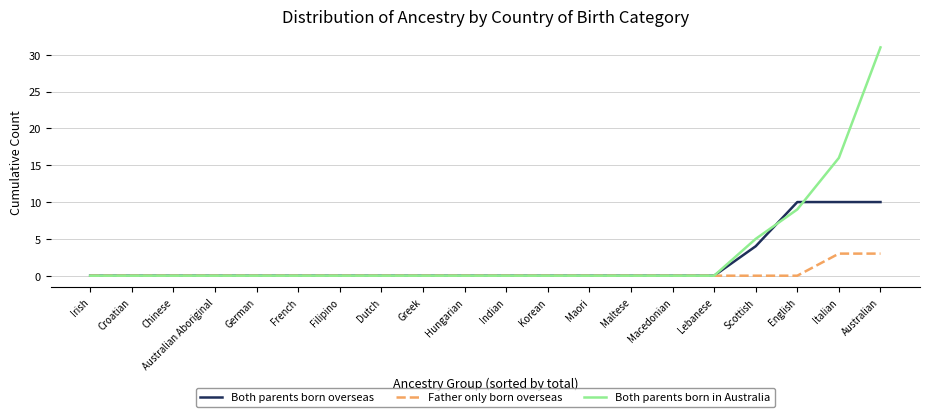

Which series has the largest total across all categories?

Both parents born in Australia